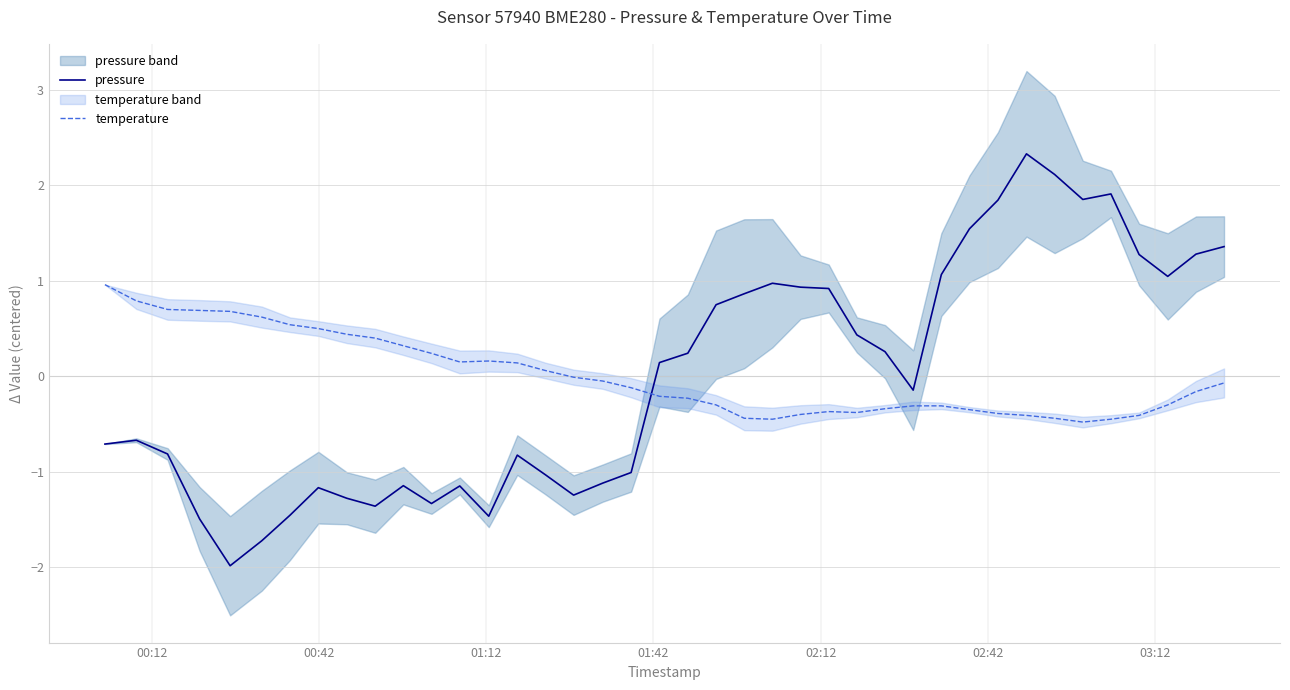

True or false: temperature and pressure cross at least once.

True